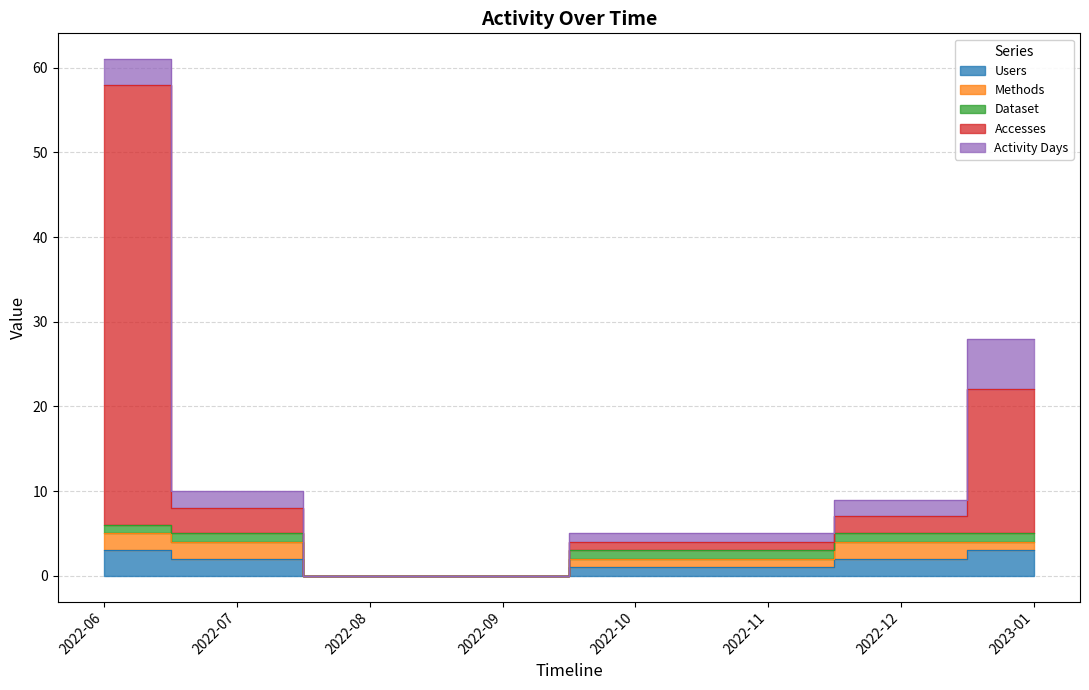

What are all the series names shown in the legend?

Users, Methods, Dataset, Accesses, Activity Days